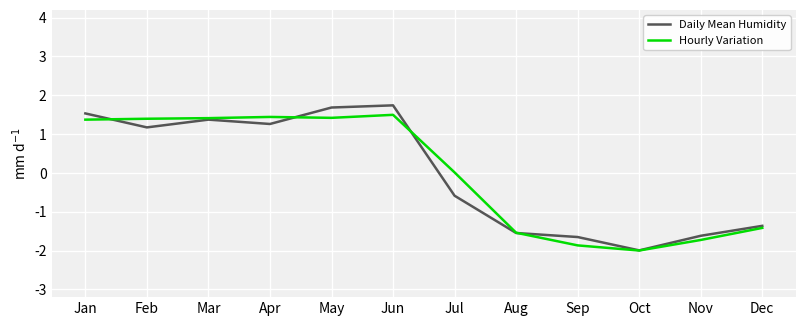

Rank the series at Jul from lowest to highest value.

Daily Mean Humidity, Hourly Variation